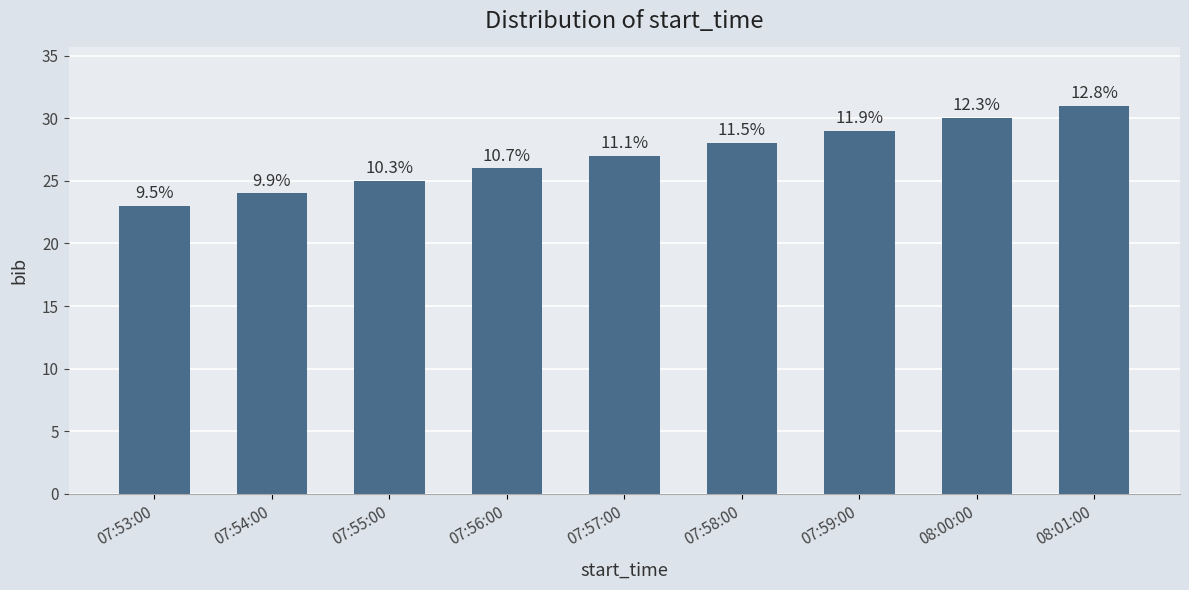

Which category has the highest value across all series?

08:01:00